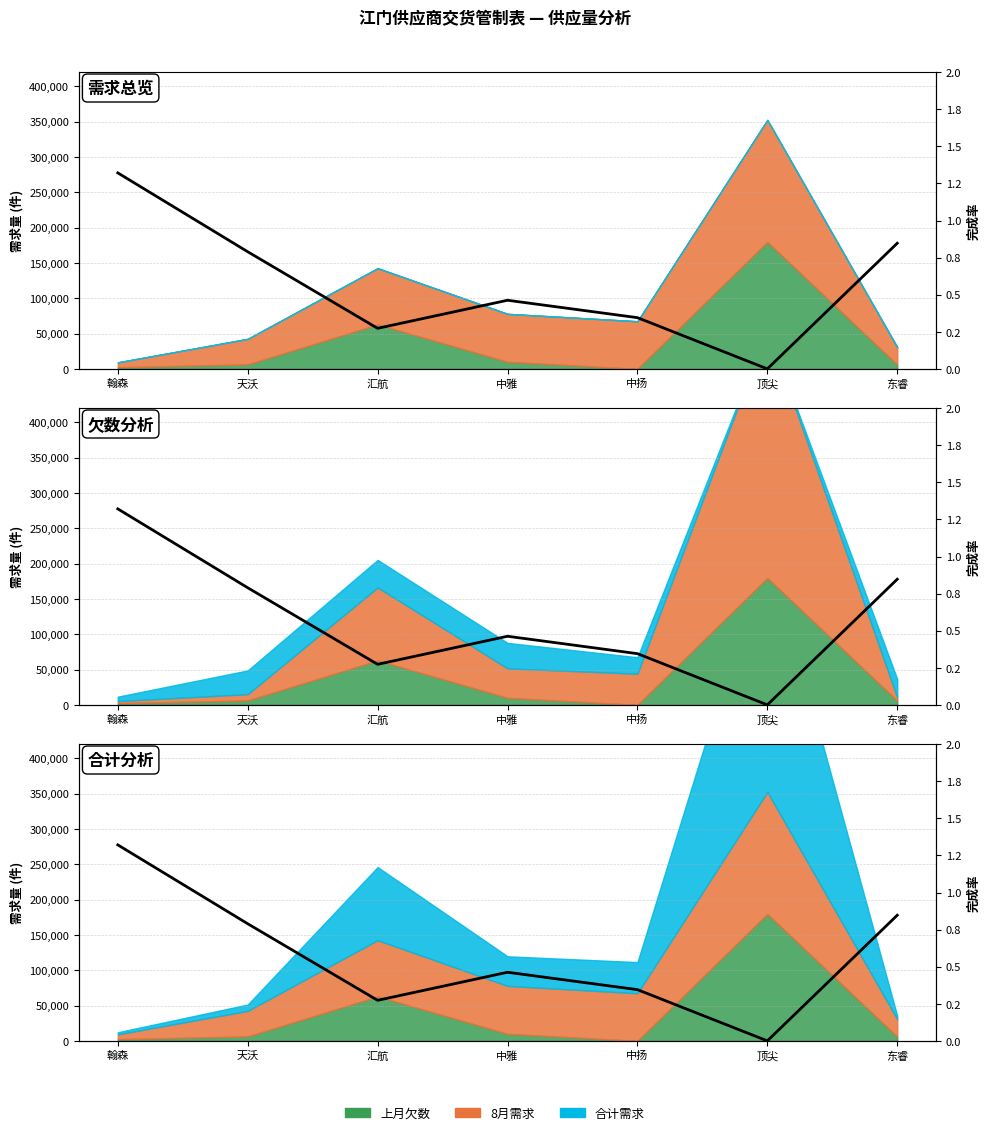

Where is the first local minimum?

汇航